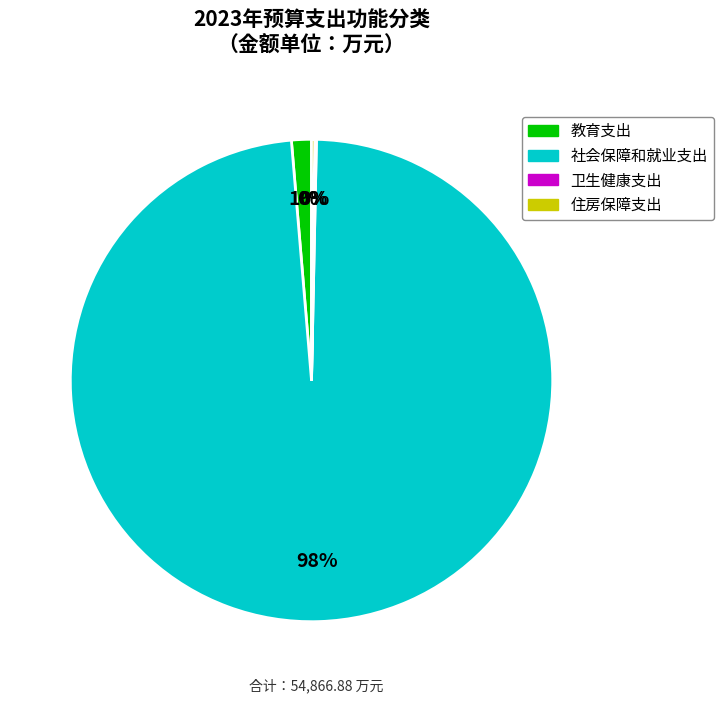

To the nearest percent, what is the combined percentage of 社会保障和就业支出 and 教育支出?

100%